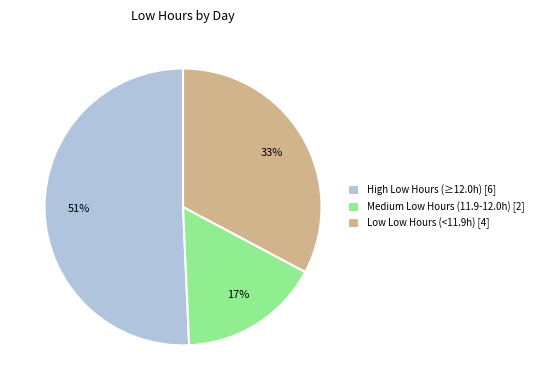

Do Low Low Hours (<11.9h) [4] and Medium Low Hours (11.9-12.0h) [2] together represent more than half of the pie?

No